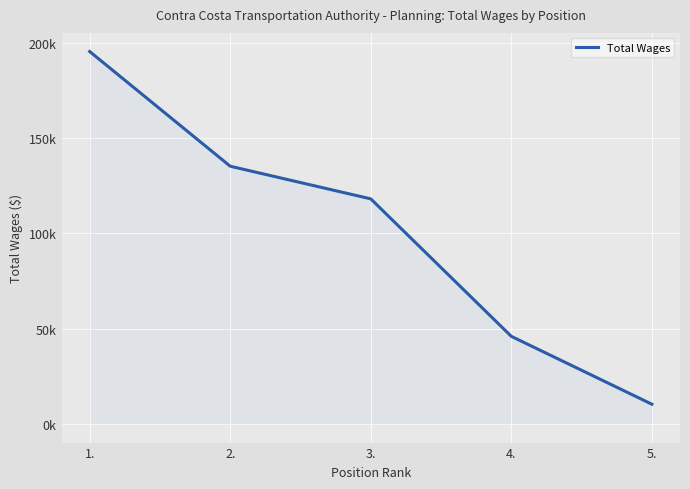

Does the chart have visible grid lines?

Yes